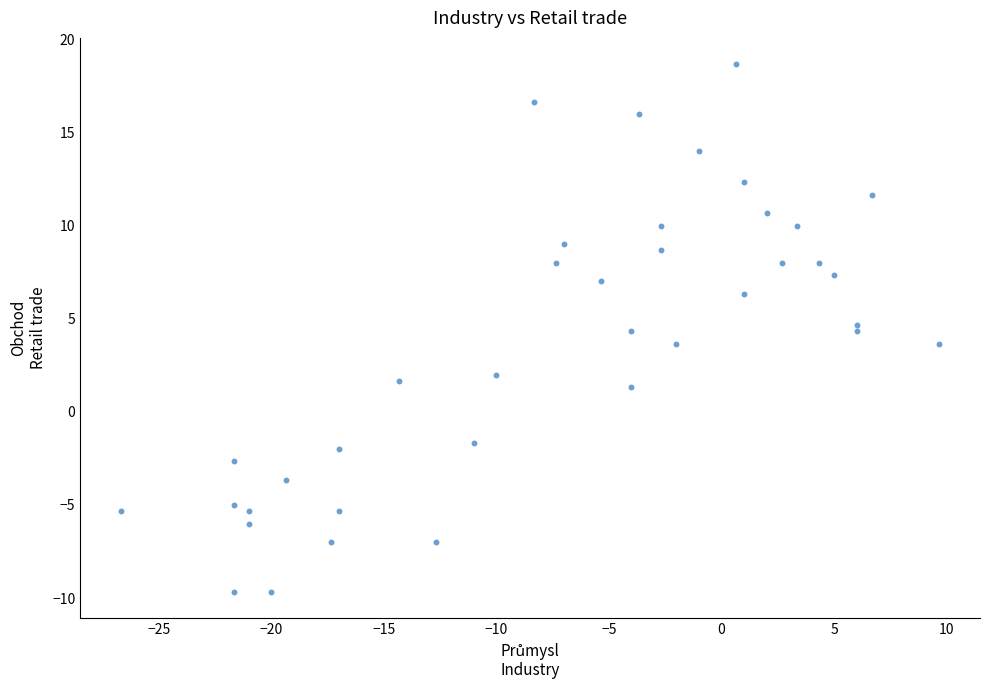

What is the range of X values (max minus min)?

36.3